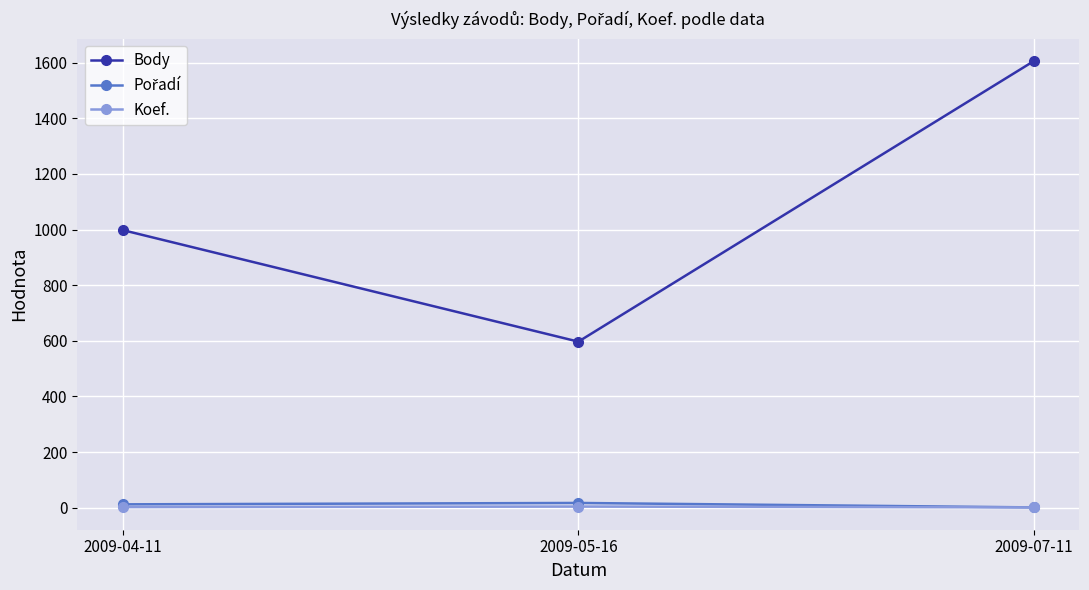

Which category has the highest value in the Body series?

2009-07-11